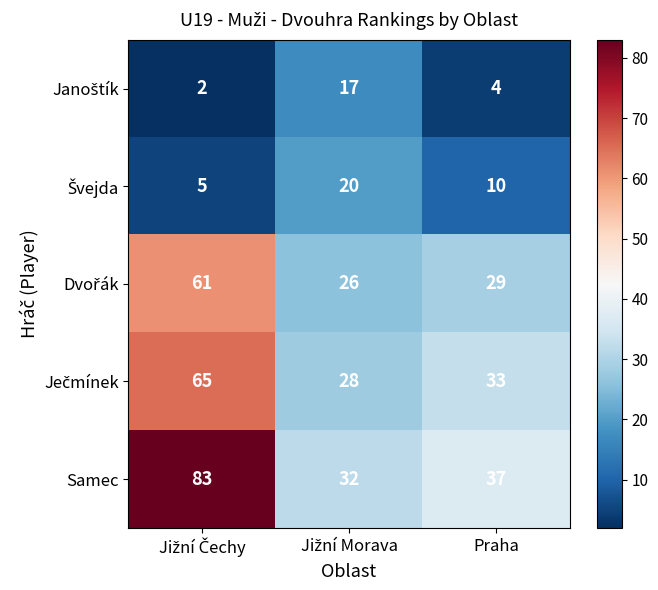

What is the total value across all series at Praha?

113